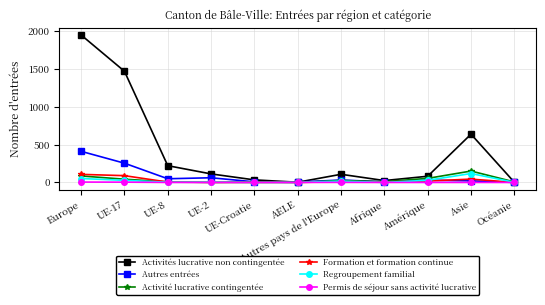

Count the number of data series in this chart.

6